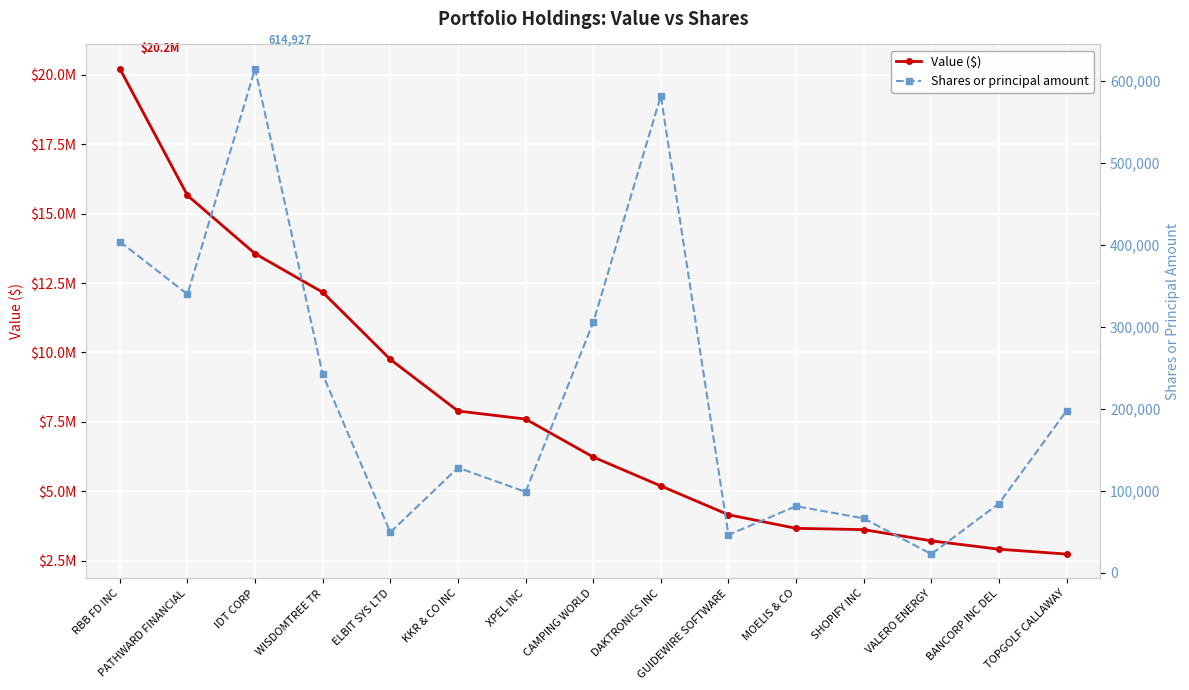

True or false: Shares or principal amount and Value ($) cross at least once.

False